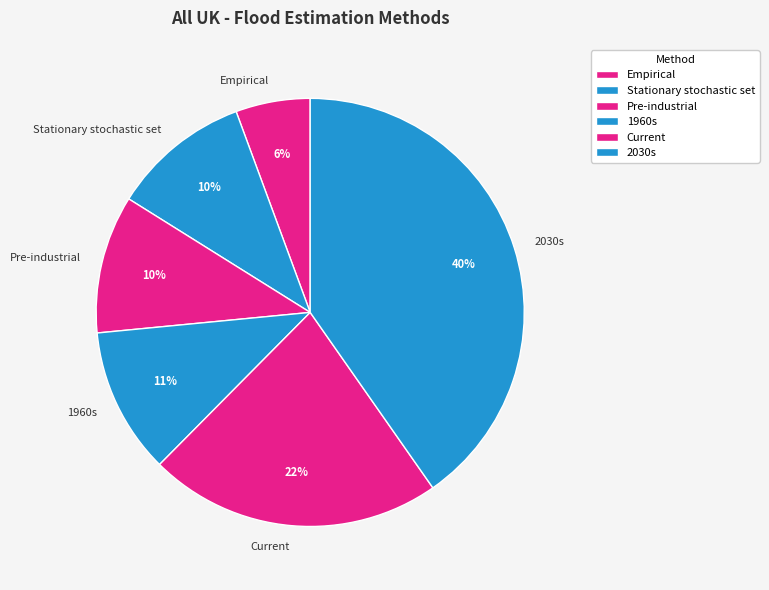

True or false: Pre-industrial accounts for 10% of the total.

True